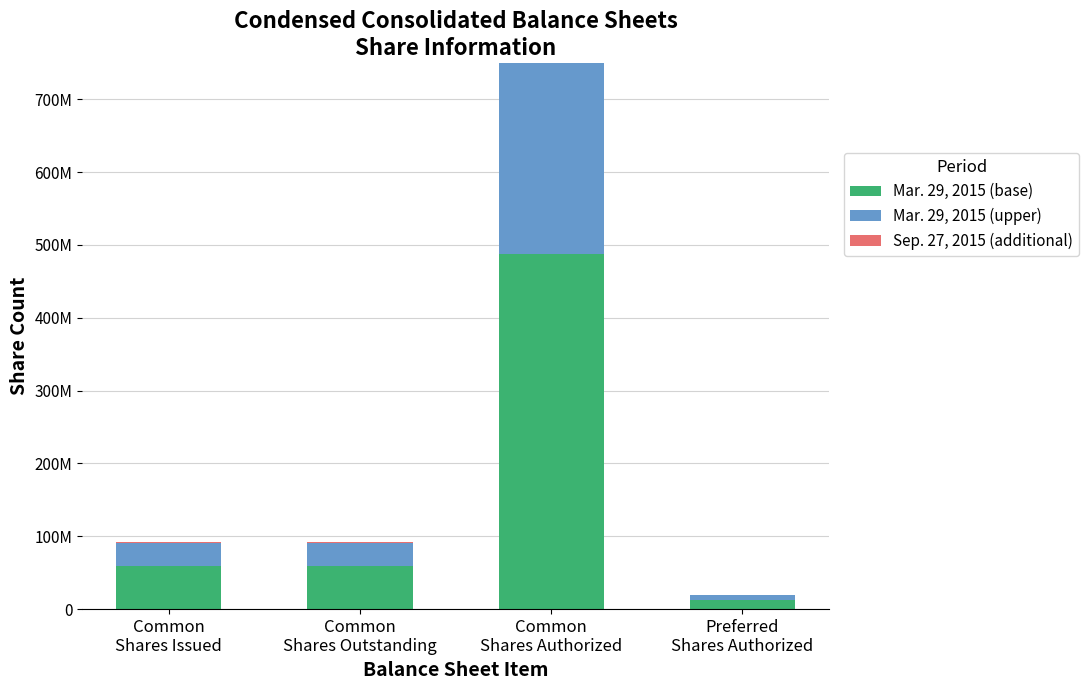

What is the highest value of the Mar. 29, 2015 (base) series?

487500001